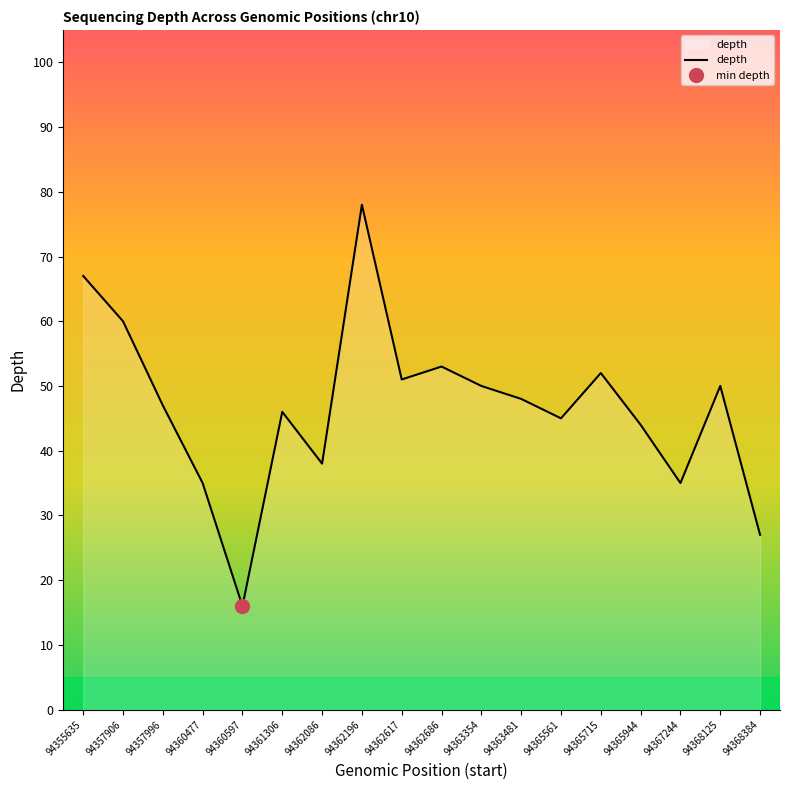

Is it true that the value at 94367244 is 35?

True